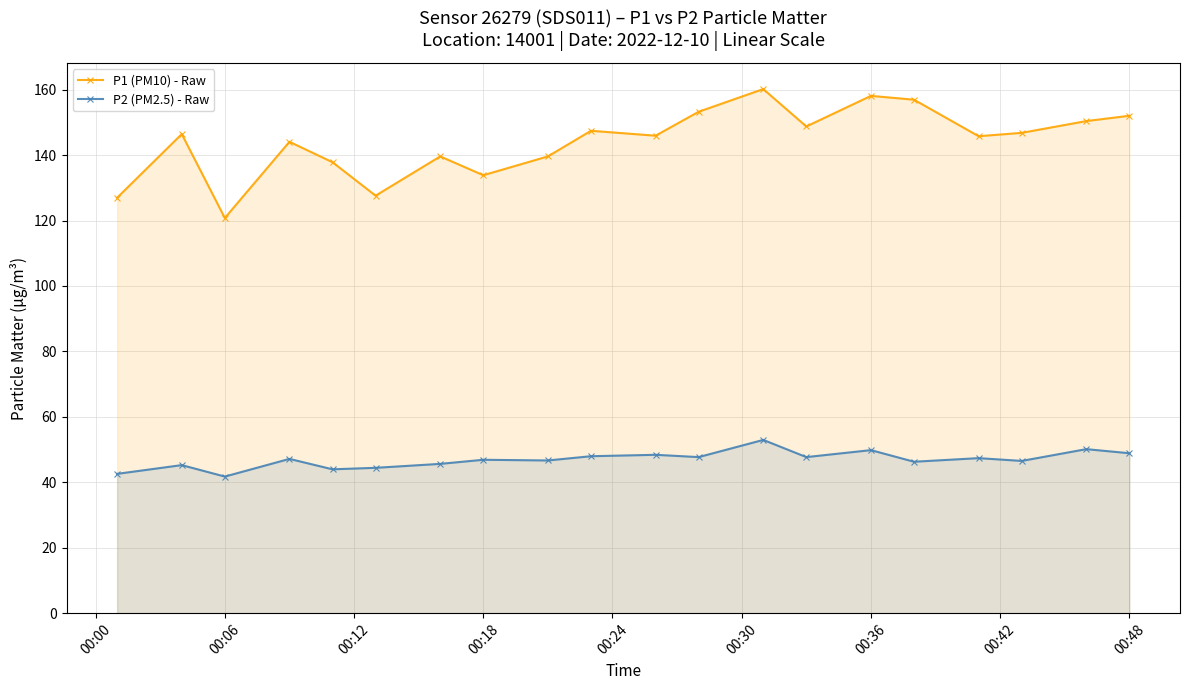

What is the average value of the P2 (PM2.5) - Raw series?

46.9